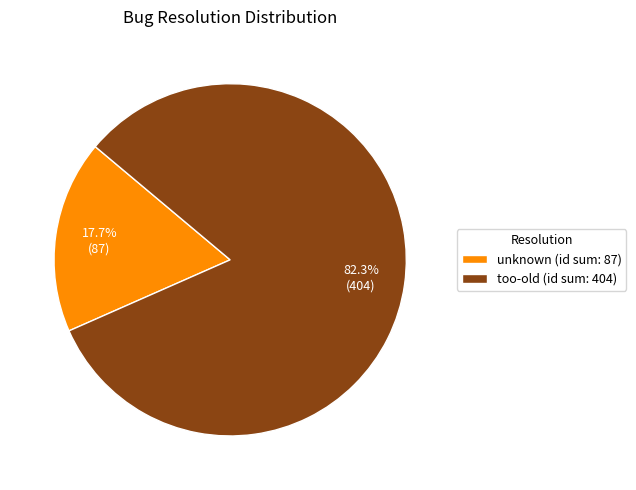

Between unknown (id sum: 87) and too-old (id sum: 404), which is larger?

too-old (id sum: 404)